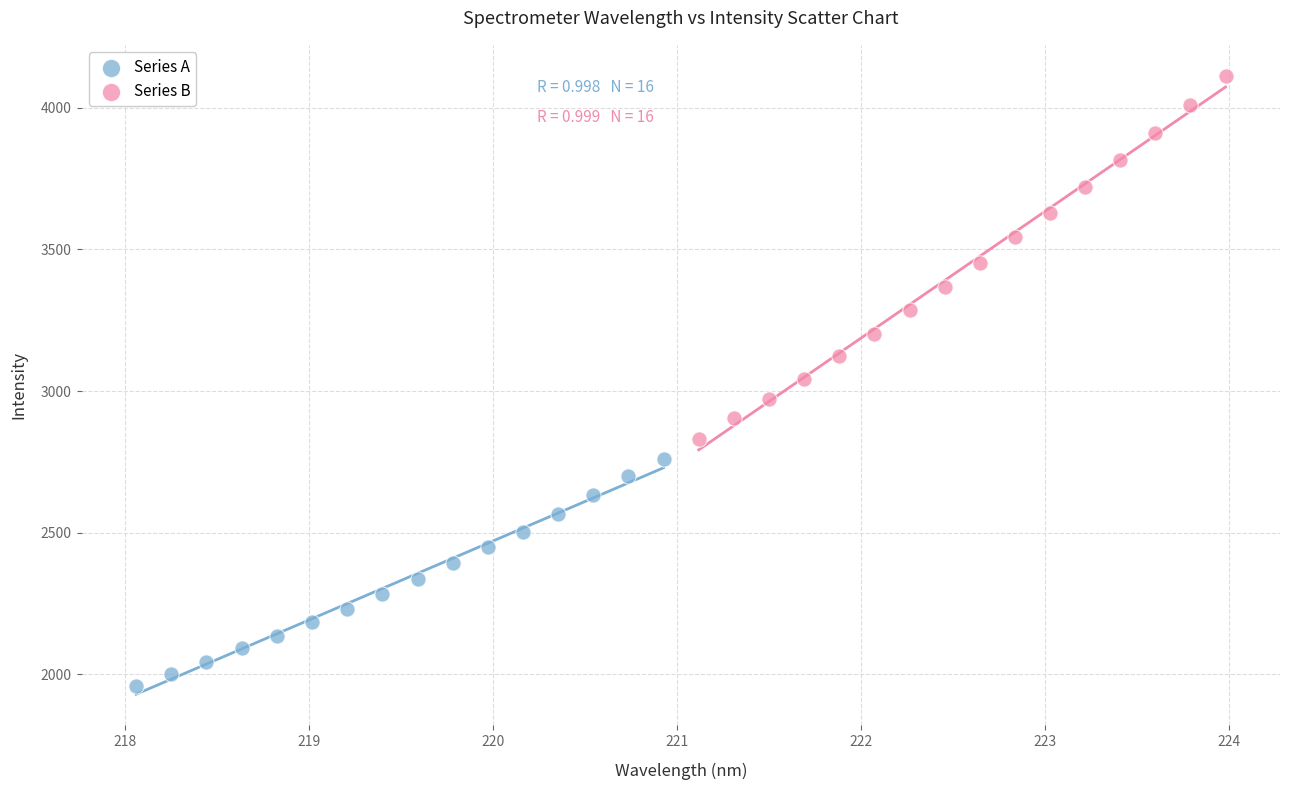

Which series contains the lowest Y value?

Series A